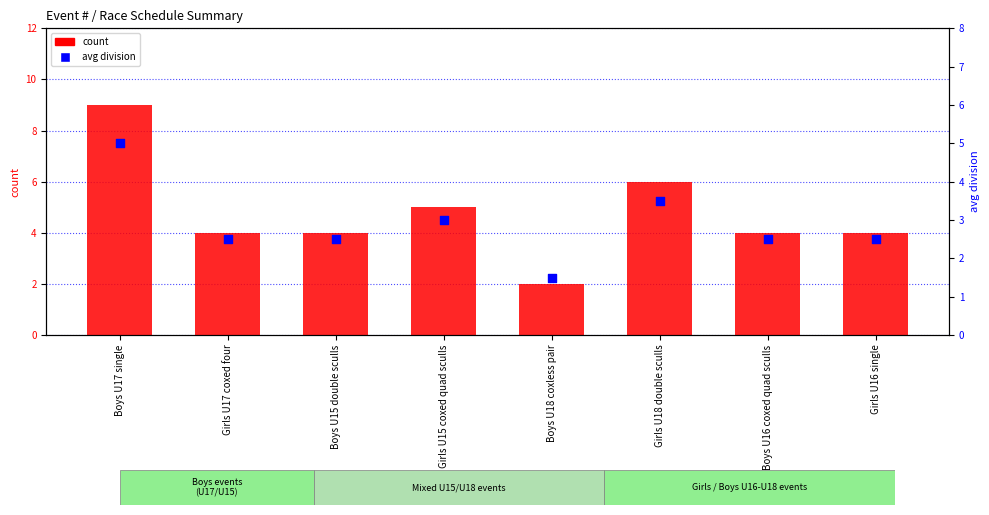

What are all the series names shown in the legend?

count, avg division